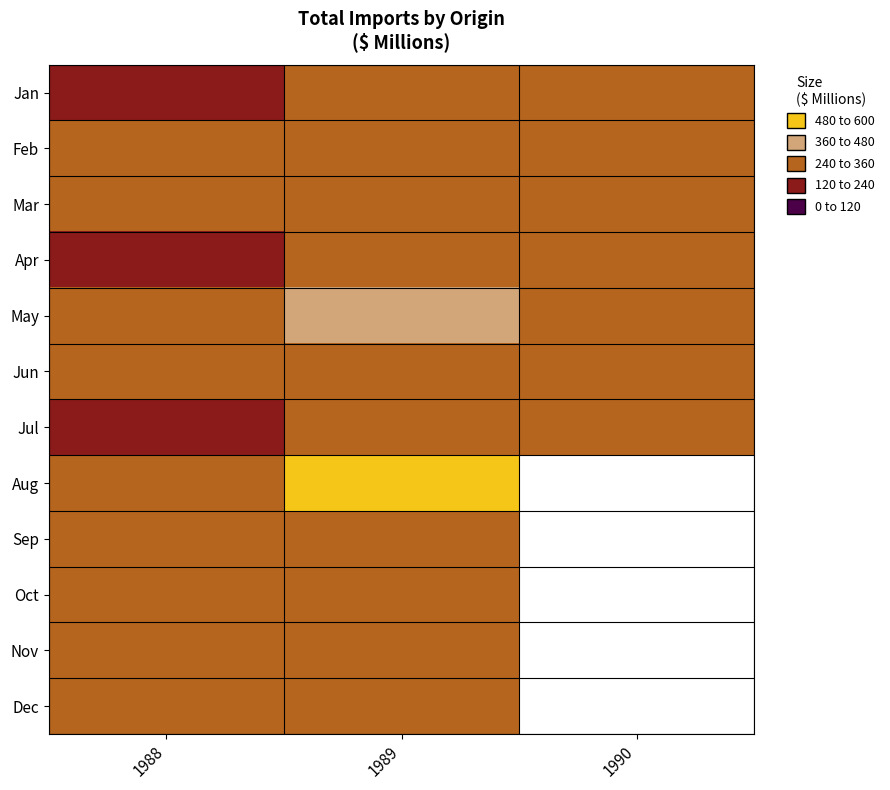

True or false: Jun has a value of 448.7 at 1990.

False